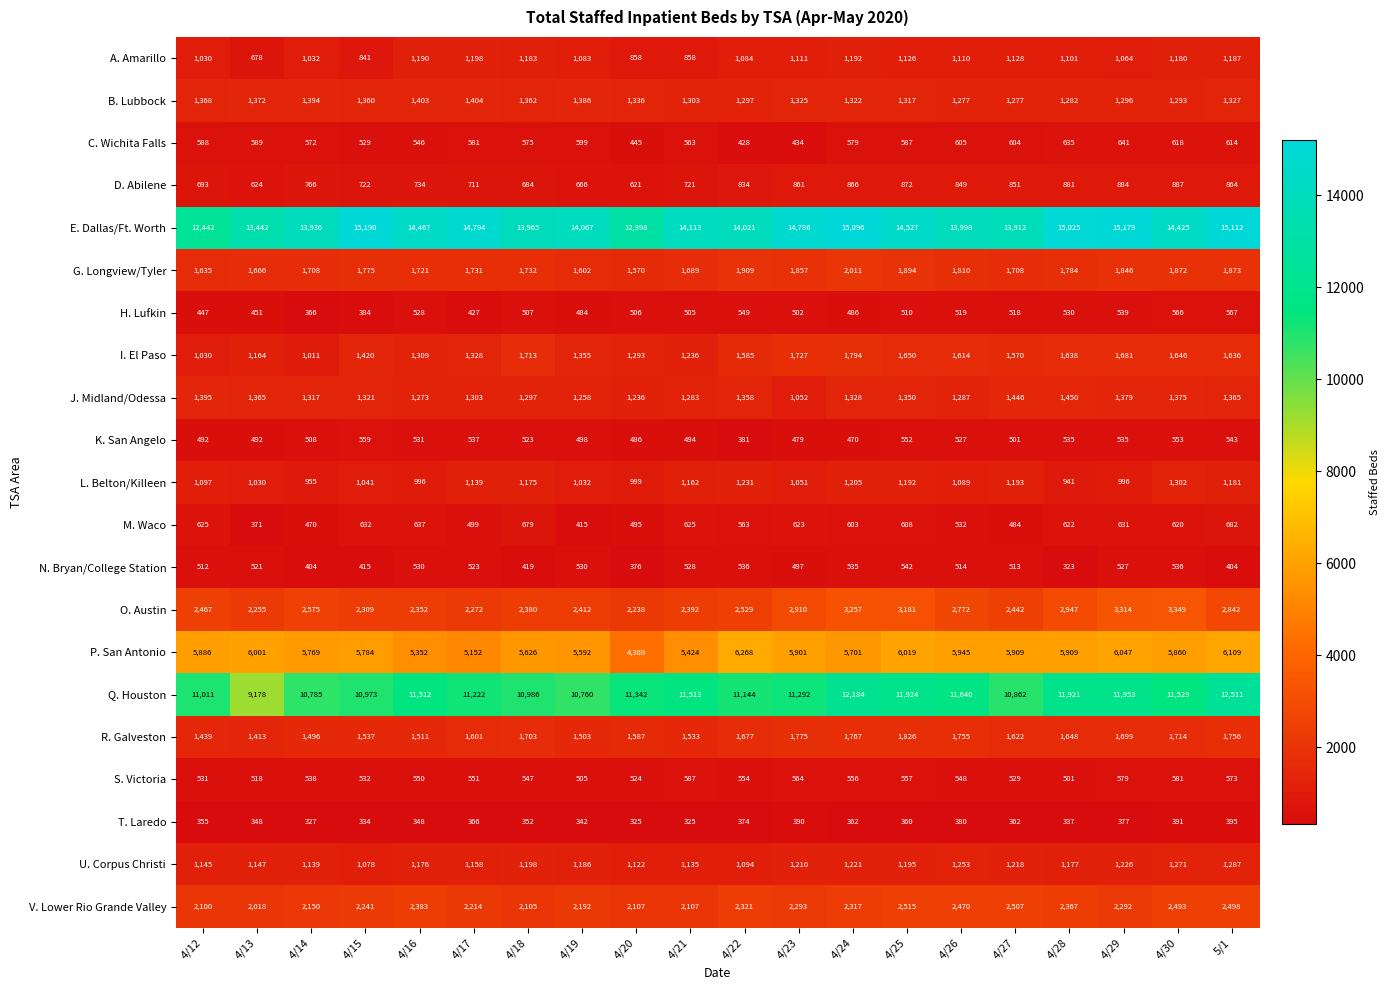

Read the G. Longview/Tyler value at 4/19, to the nearest 50.

1600